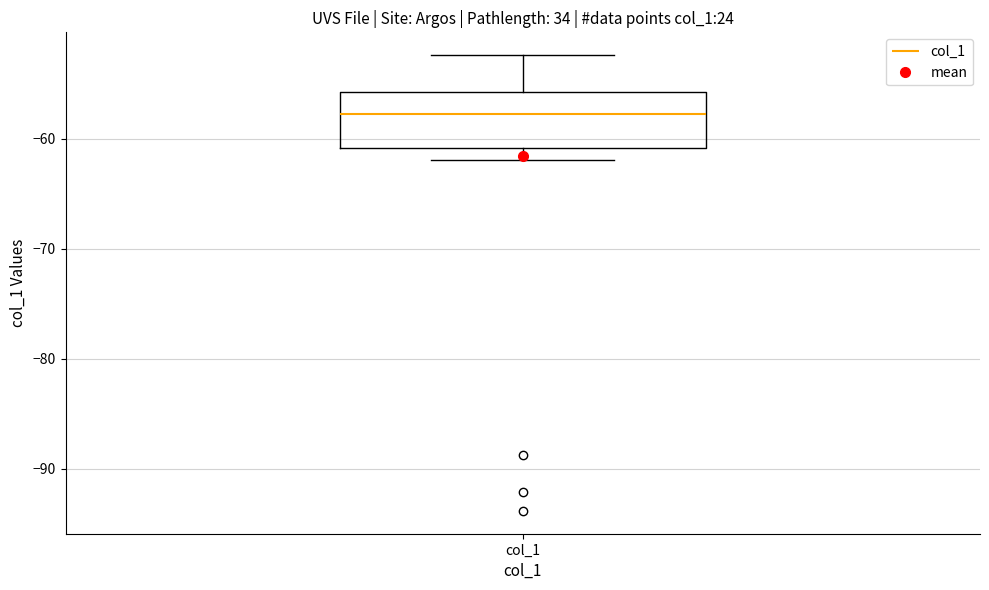

Read this box plot against the y-axis: the position of the median line, the range covered by the box, and the ends of both whiskers. The values are not printed on the chart, so give them approximately, as read against the axis.

median -58, box -61 to -56, whiskers -62 to -52